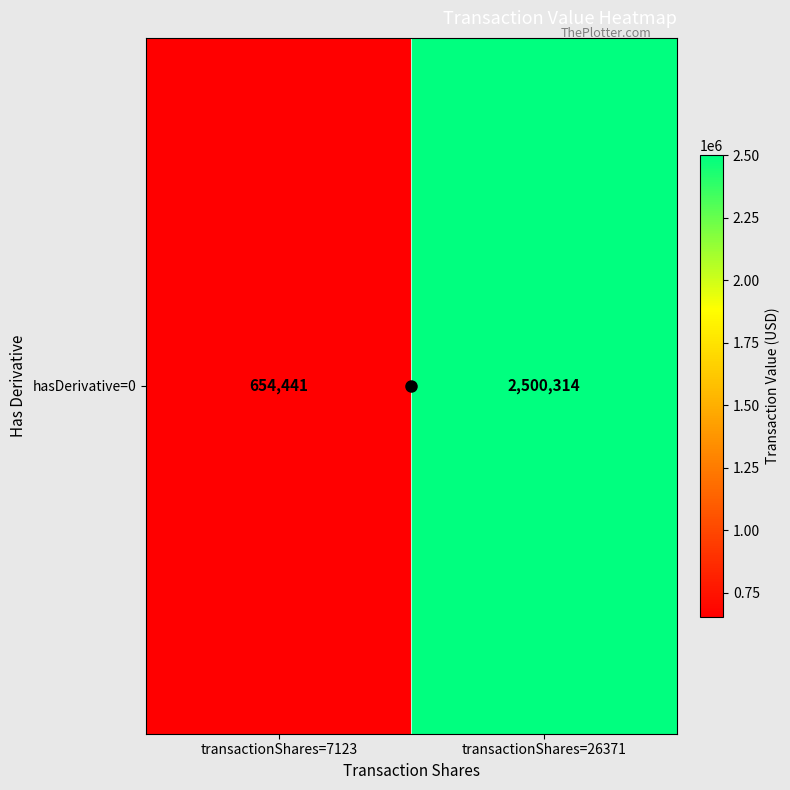

List the labels in order of value, largest first.

transactionShares=26371, transactionShares=7123